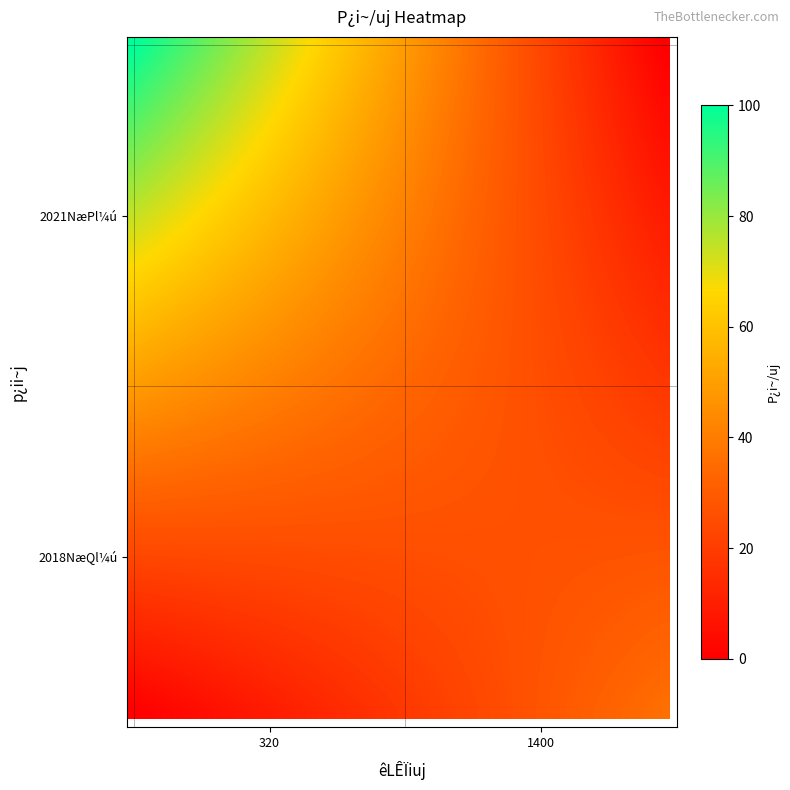

What is the greatest value displayed?

100.0